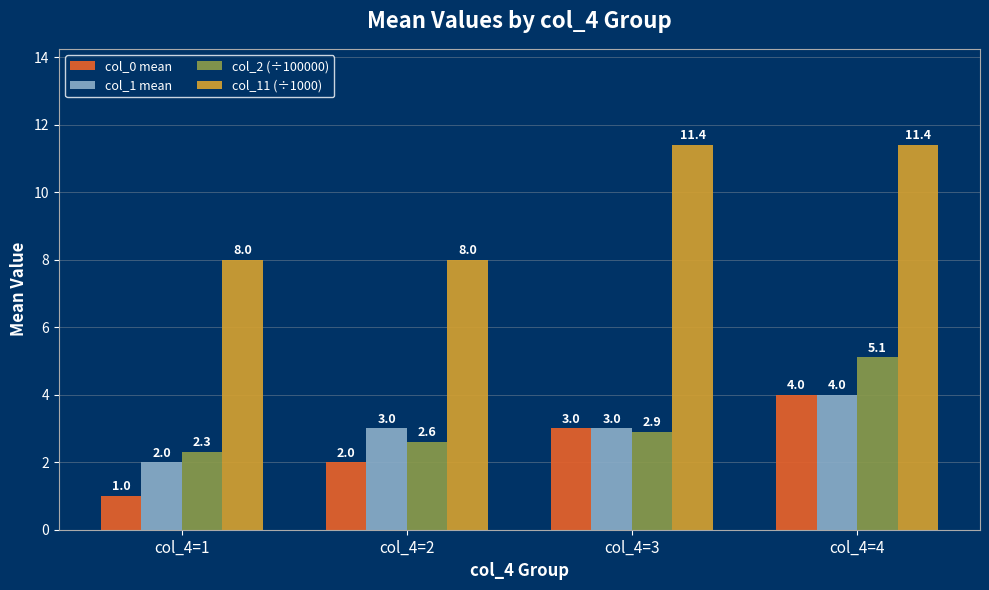

Is it true that col_1 mean equals 3.0 at col_4=3?

True